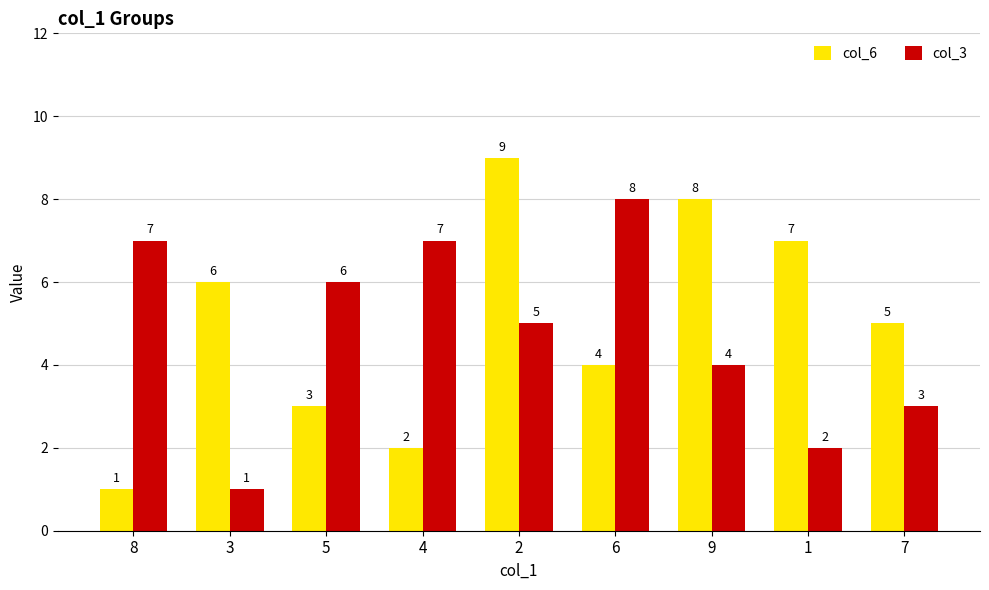

What is the spread (max minus min) of values at 2?

4